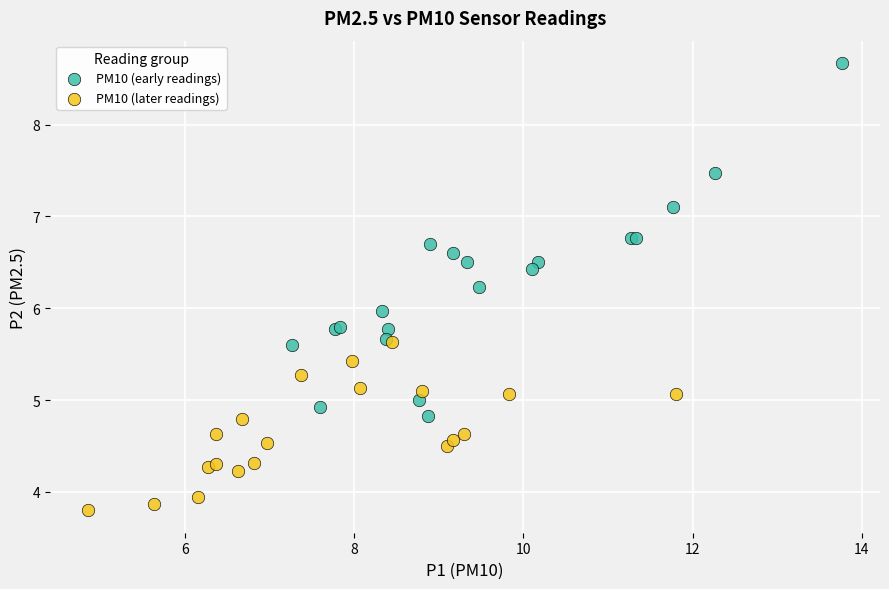

Which series contains the lowest Y value?

PM10 (later readings)